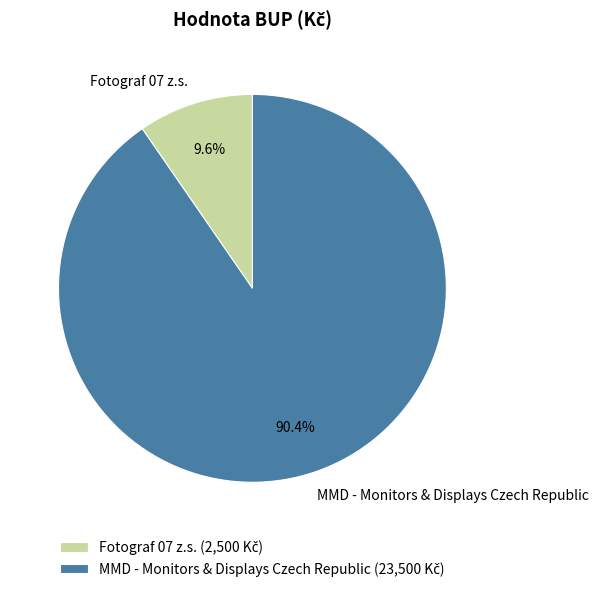

Which slice represents more than half of the pie?

MMD - Monitors & Displays Czech Republic